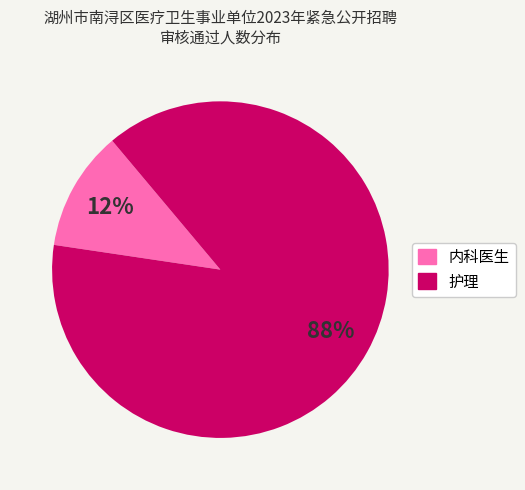

To the nearest percent, what is the average slice percentage?

50%